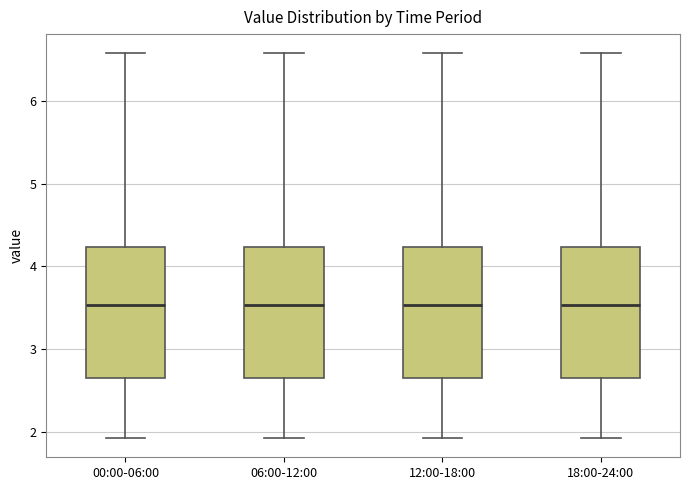

Where does the upper whisker of the box for 12:00-18:00 end on the y-axis? The values are not printed on the chart, so give them approximately, as read against the axis.

6.6